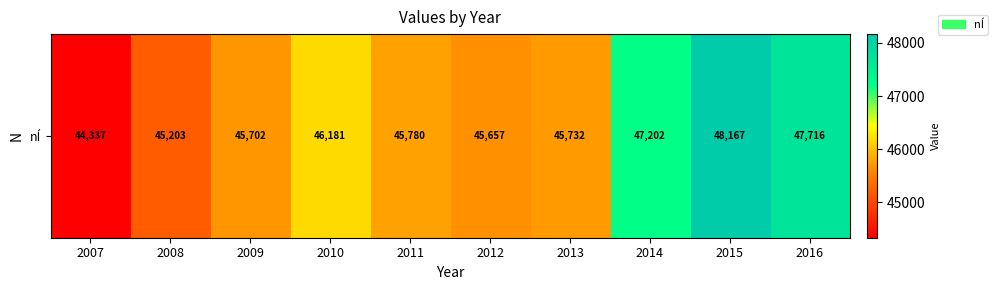

The value at 2015 is 15661. True or false?

False